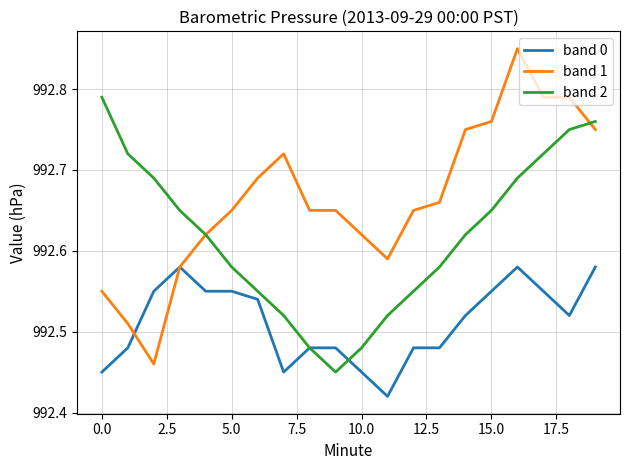

List the series in order of their overall mean, highest first.

band 1, band 2, band 0